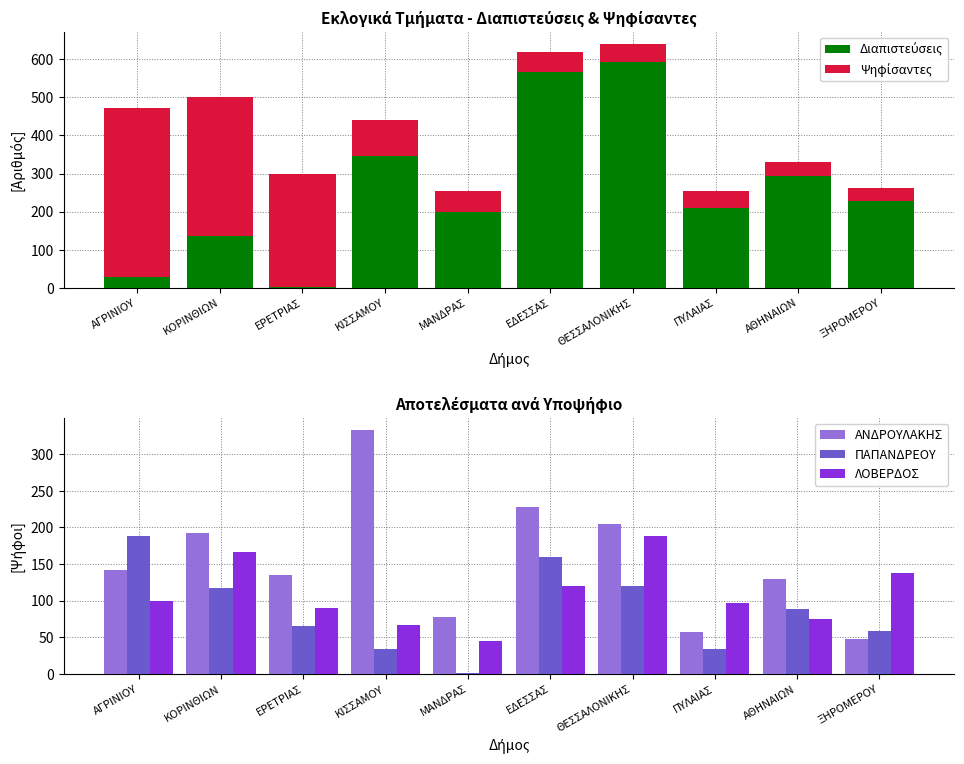

Which series has the largest total across all categories?

Ψηφίσαντες